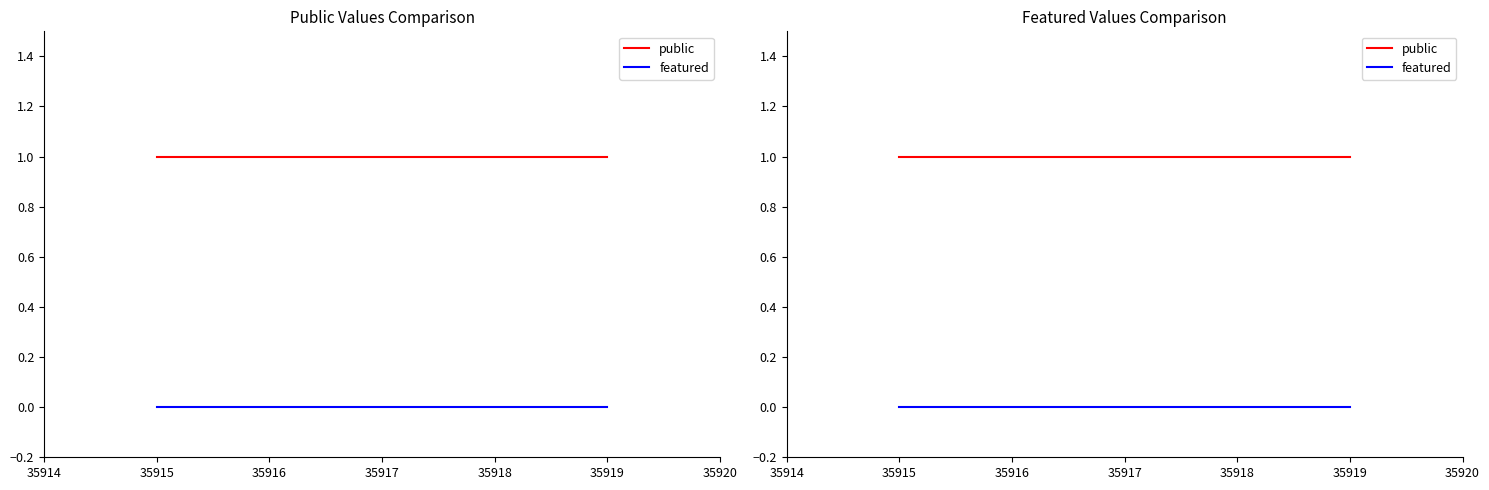

The value of public at 35916 is 0. True or false?

False